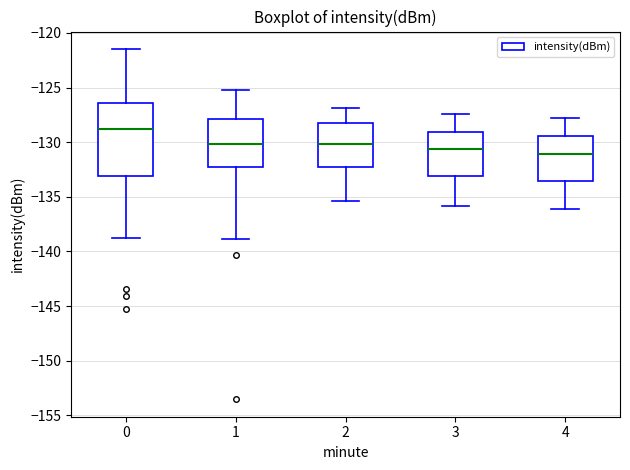

Which box is the tallest, from its lower edge to its upper edge?

0